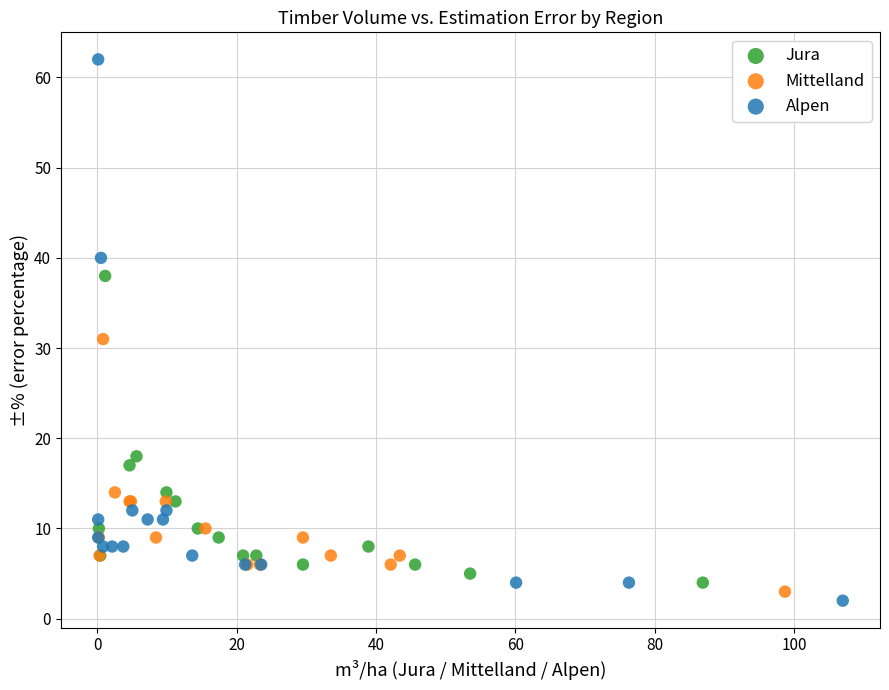

Which series reaches the minimum Y coordinate?

Alpen